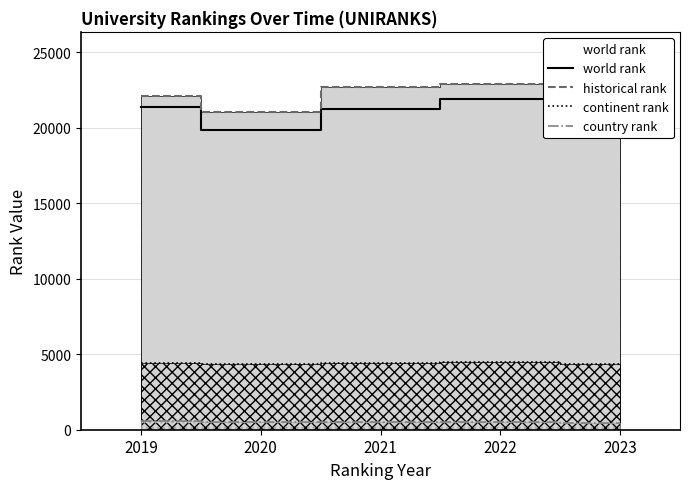

At how many categories does at least one series exceed 8002?

5